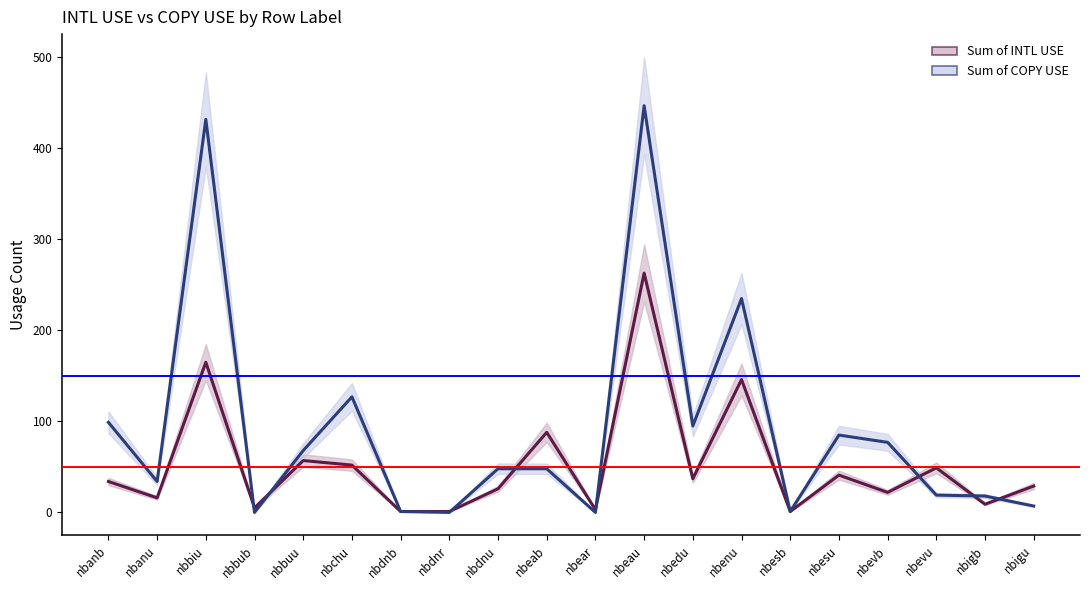

What are all the series names shown in the legend?

Sum of INTL USE, Sum of COPY USE